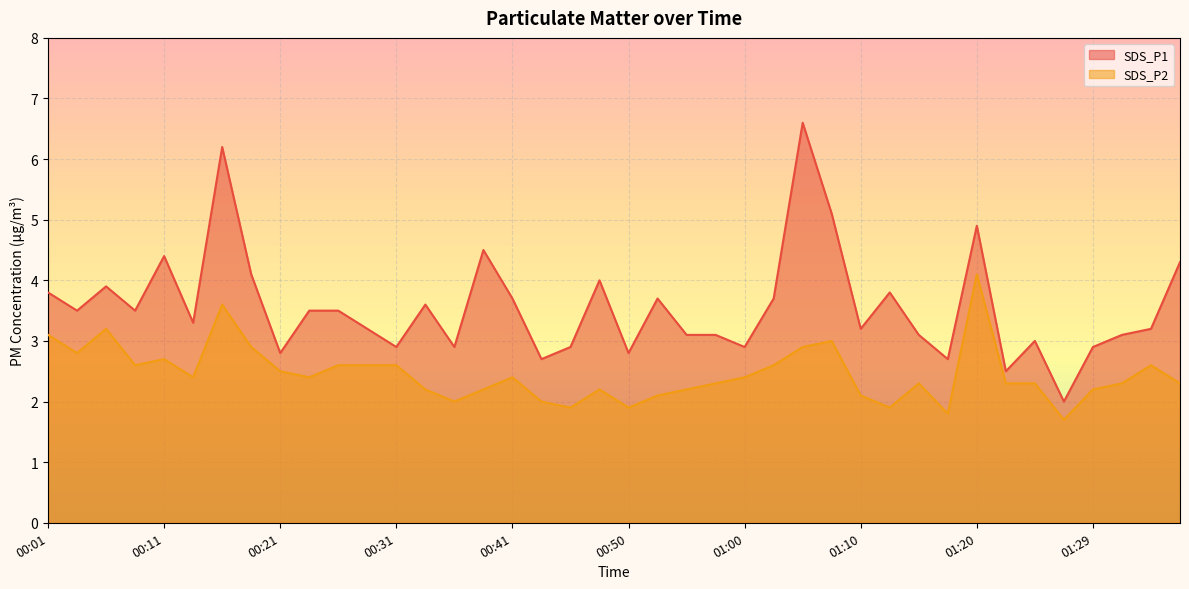

Reading left to right, what are all the values shown in this chart?

SDS_P1: 3.8	3.5	3.9	3.5	4.4	3.3	6.2	4.1	2.8	3.5	3.5	3.2	2.9	3.6	2.9	4.5	3.7	2.7	2.9	4.0	2.8	3.7	3.1	3.1	2.9	3.7	6.6	5.1	3.2	3.8	3.1	2.7	4.9	2.5	3.0	2.0	2.9	3.1	3.2	4.3
SDS_P2: 3.1	2.8	3.2	2.6	2.7	2.4	3.6	2.9	2.5	2.4	2.6	2.6	2.6	2.2	2.0	2.2	2.4	2.0	1.9	2.2	1.9	2.1	2.2	2.3	2.4	2.6	2.9	3.0	2.1	1.9	2.3	1.8	4.1	2.3	2.3	1.7	2.2	2.3	2.6	2.3